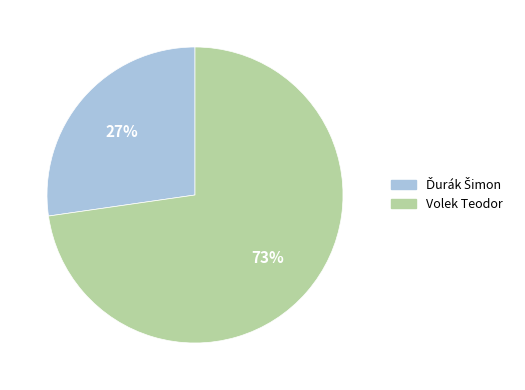

What percentage is the Volek Teodor slice, to the nearest percent?

73%